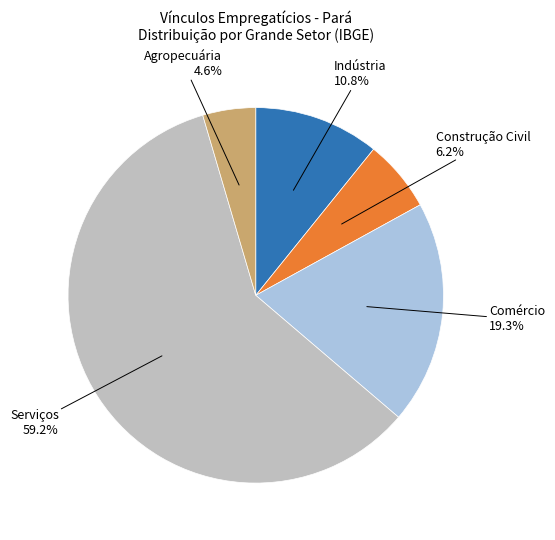

What is the largest slice in the pie chart?

Serviços